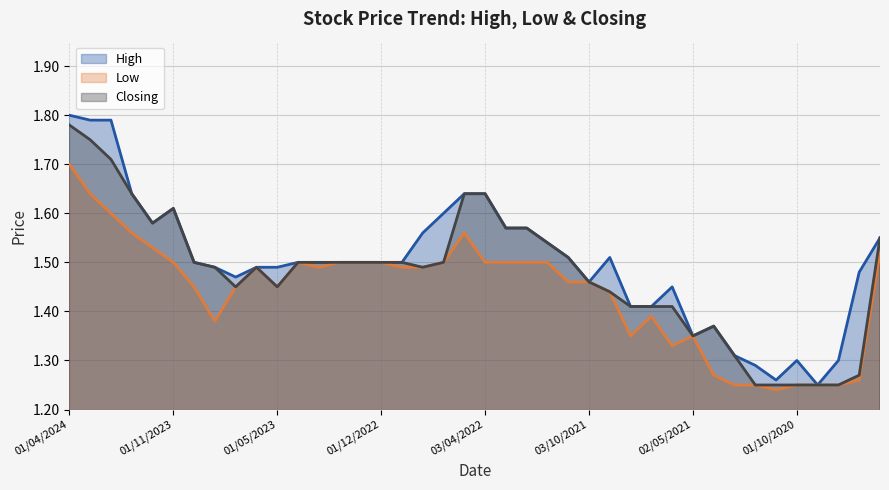

True or false: Closing and High cross at least once.

False